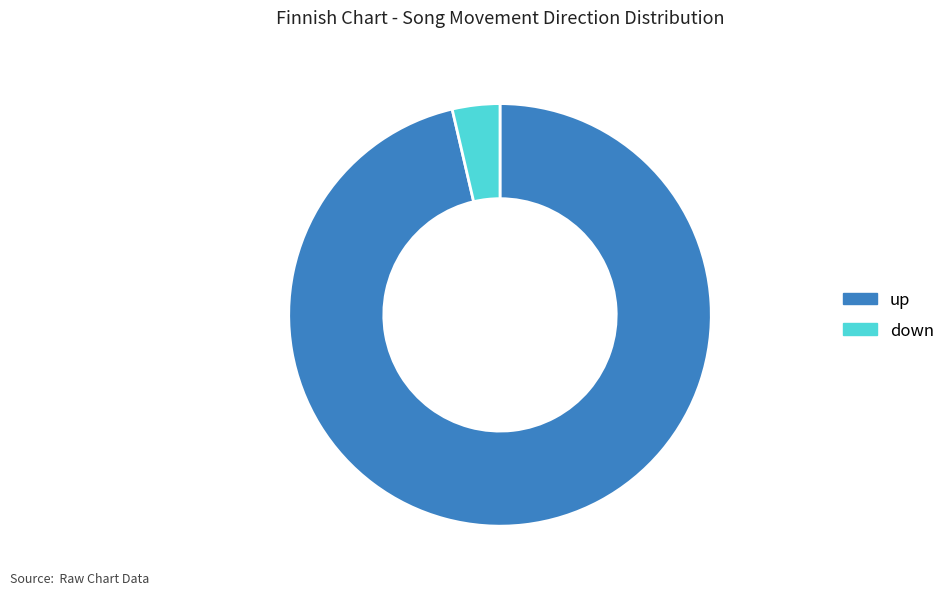

Between down and up, which is larger?

up